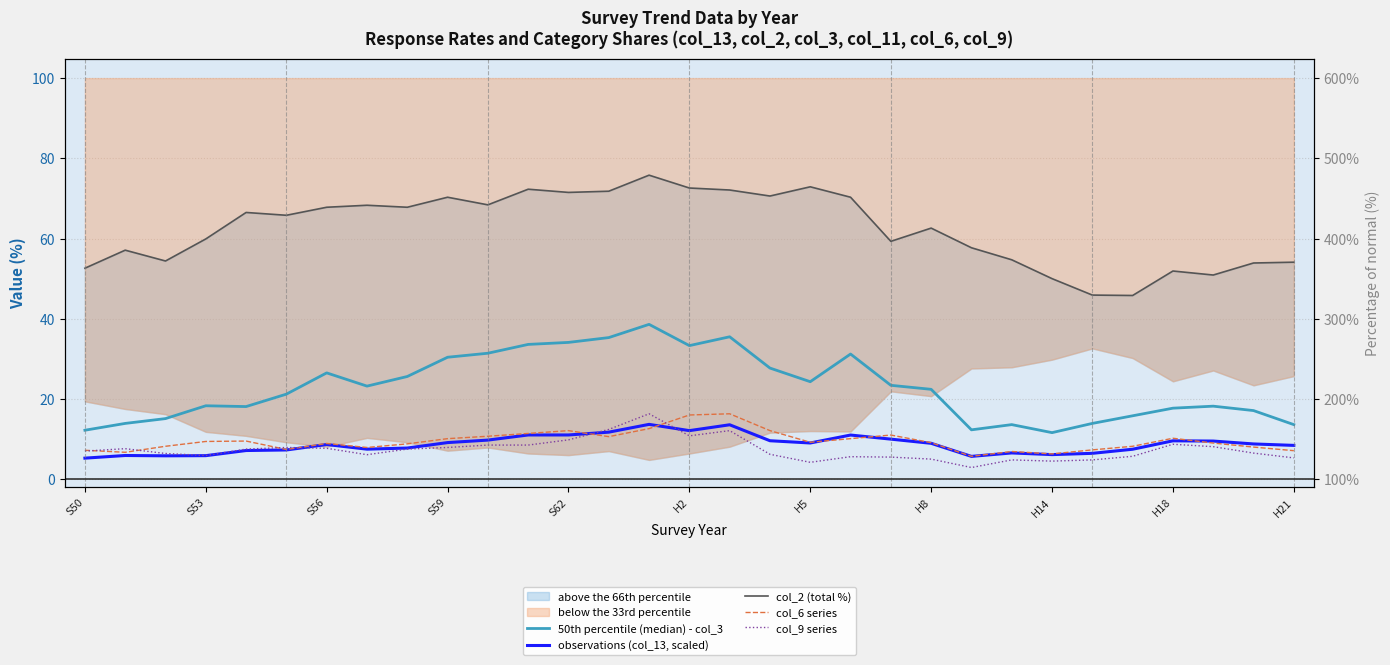

Is the value of col_9 series at 21 greater than the value of observations (col_13, scaled) at H14?

No